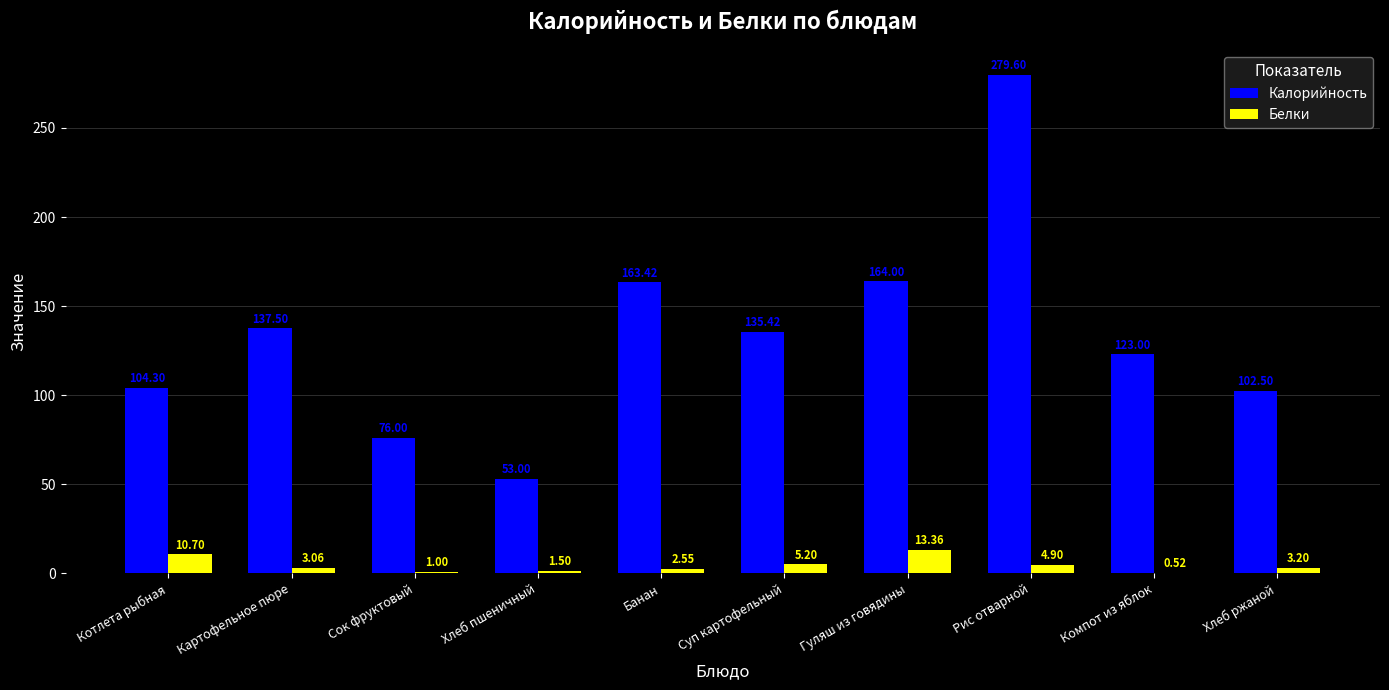

Which category has the highest value across all series?

Рис отварной